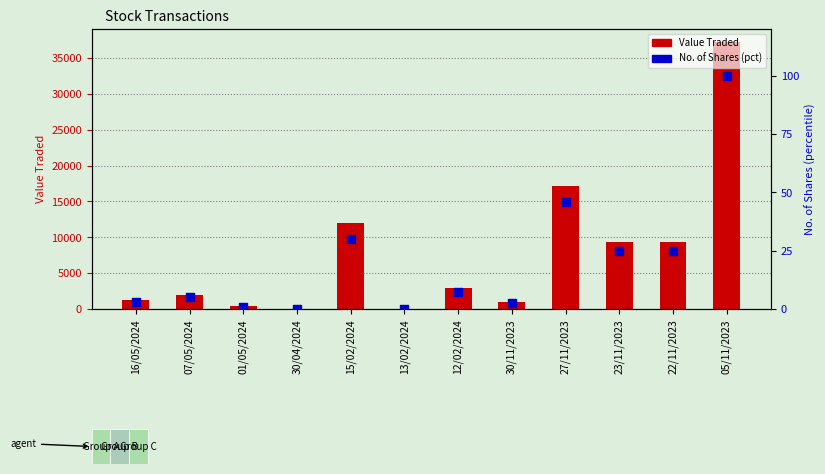

Which series contains the highest Y value?

Value Traded